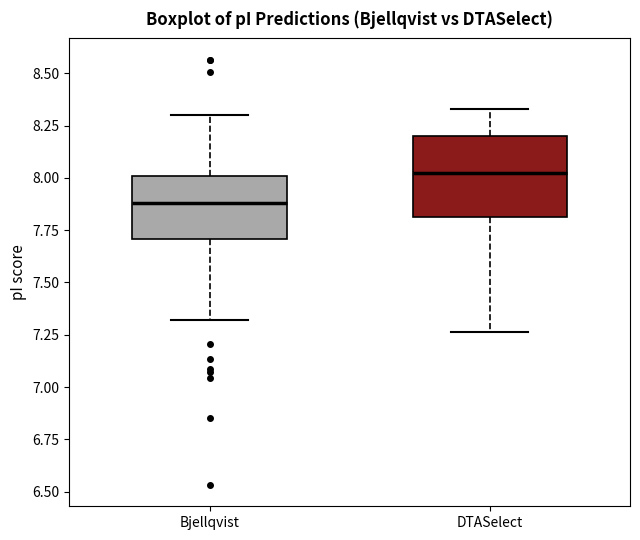

Reading left to right, transcribe this box plot: for each box, give where its median line is, the range the box spans, and where its two whiskers end, as read against the y-axis. The values are not printed on the chart, so give them approximately, as read against the axis.

Bjellqvist: median 7.90, box 7.70 to 8.00, whiskers 7.30 to 8.30
DTASelect: median 8.00, box 7.80 to 8.20, whiskers 7.25 to 8.35